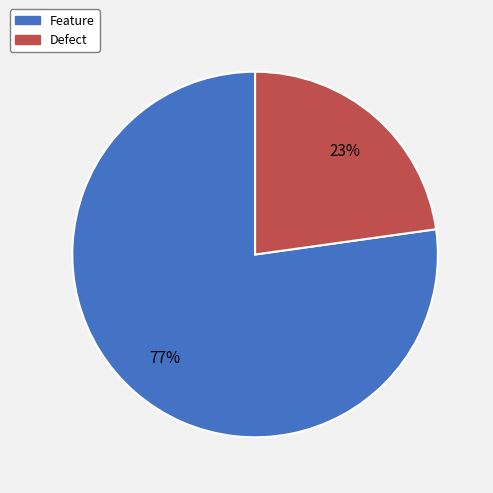

How many slices are in this pie chart?

2